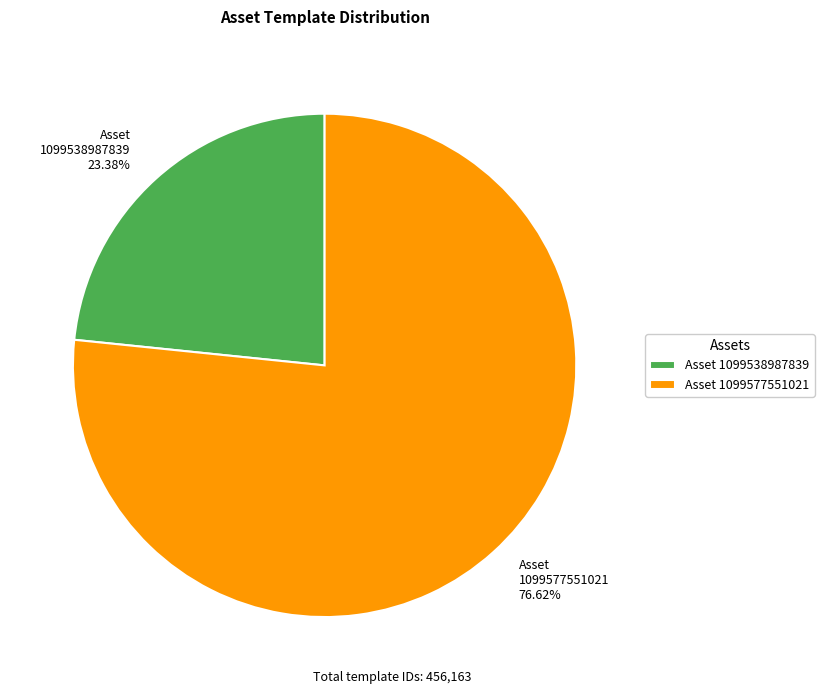

Is there any slice that represents more than half of the pie?

Yes